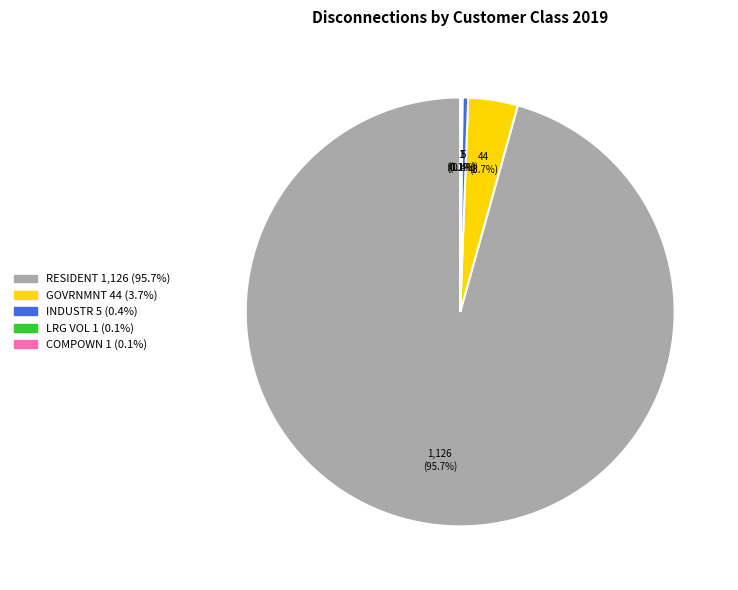

What is the total percentage of GOVRNMNT and RESIDENT?

99.4%